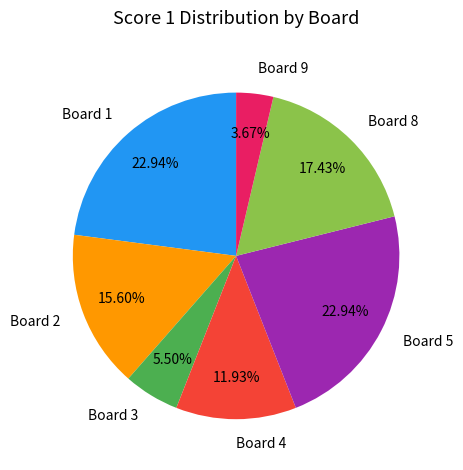

To the nearest percent, what percentage of the pie is Board 9?

4%